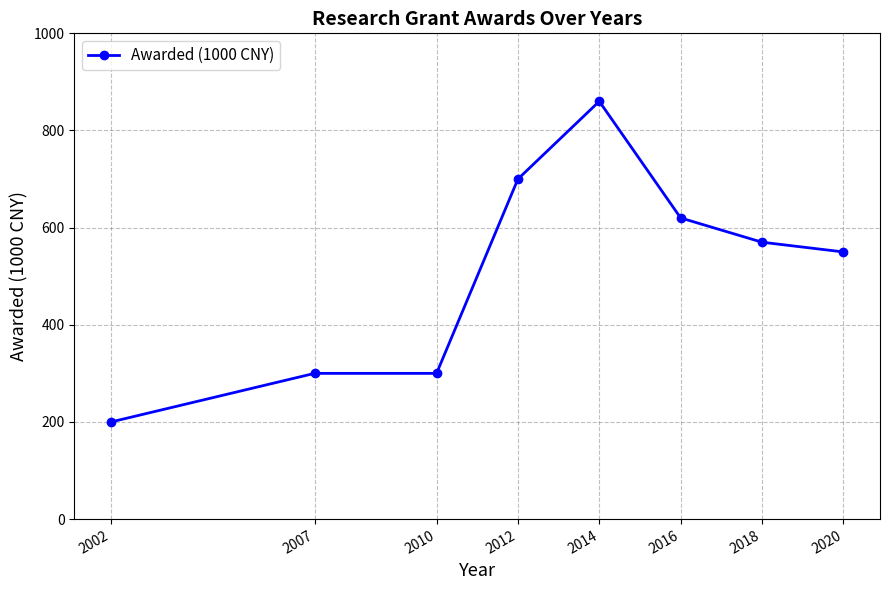

Reading right to left, extract all data points from this chart.

550	570	620	860	700	300	300	200